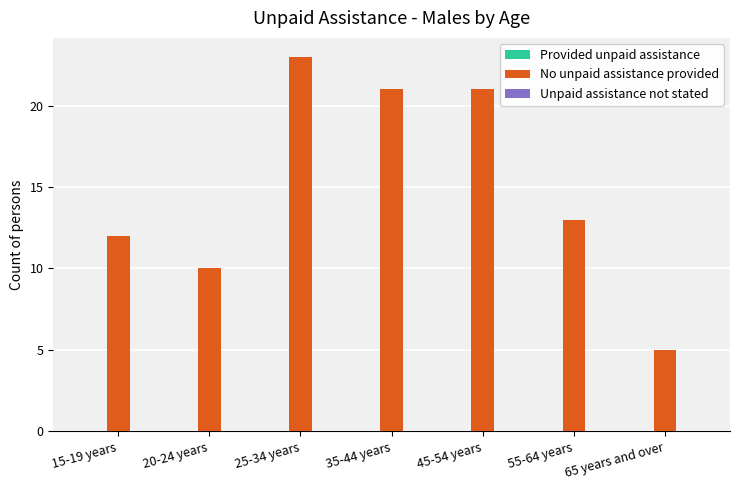

What is the label of the 2nd bar from the left?

20-24 years